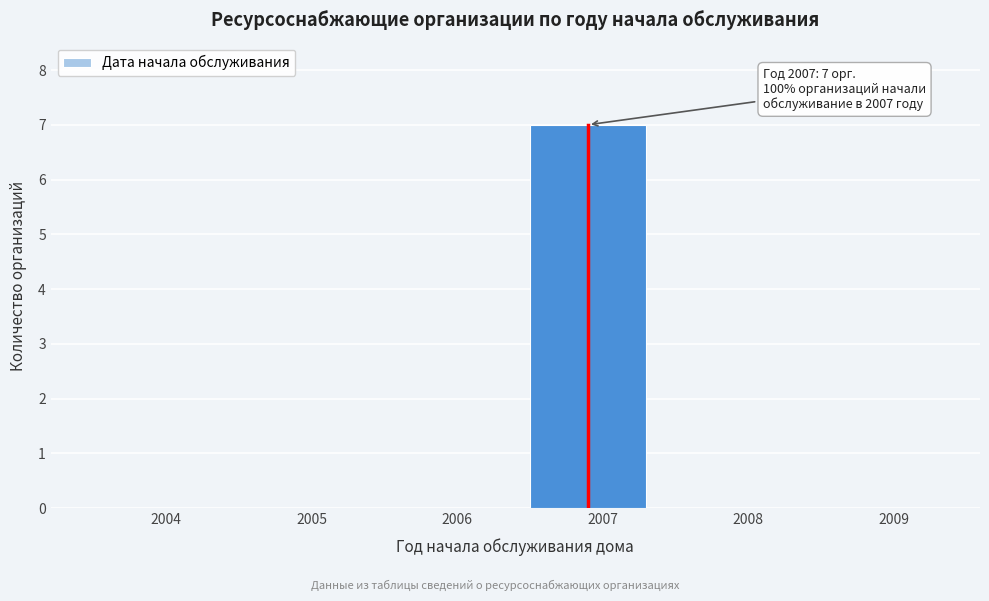

Reading right to left, list all the values displayed in this chart.

2009=0	2008=0	2007=7	2006=0	2005=0	2004=0